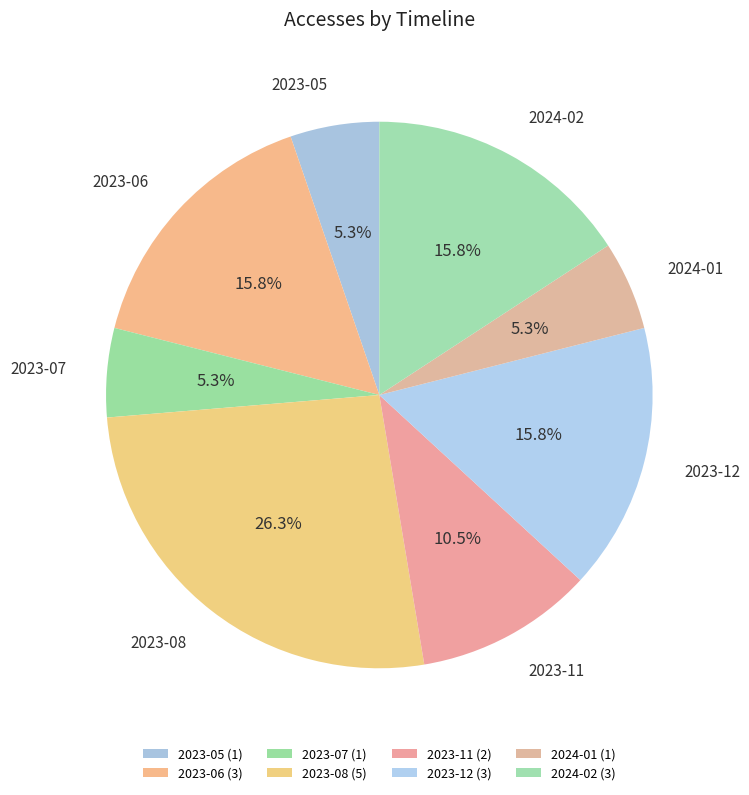

Is there a majority slice in this chart?

No